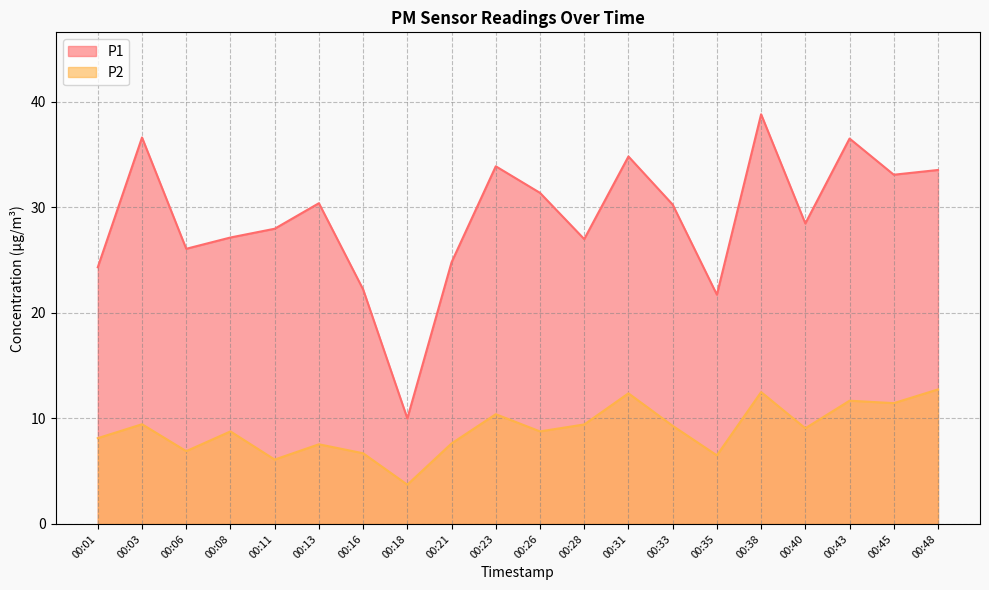

Is it true that P2 equals 9.1 at 00:40?

True